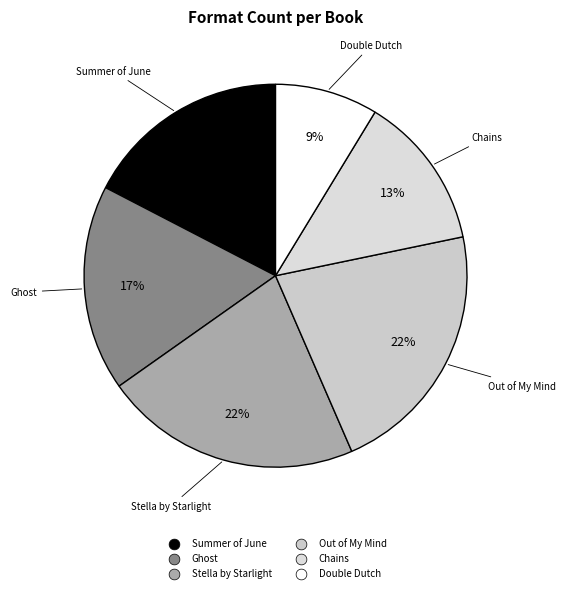

Do Stella by Starlight and Chains together represent more than half of the pie?

No